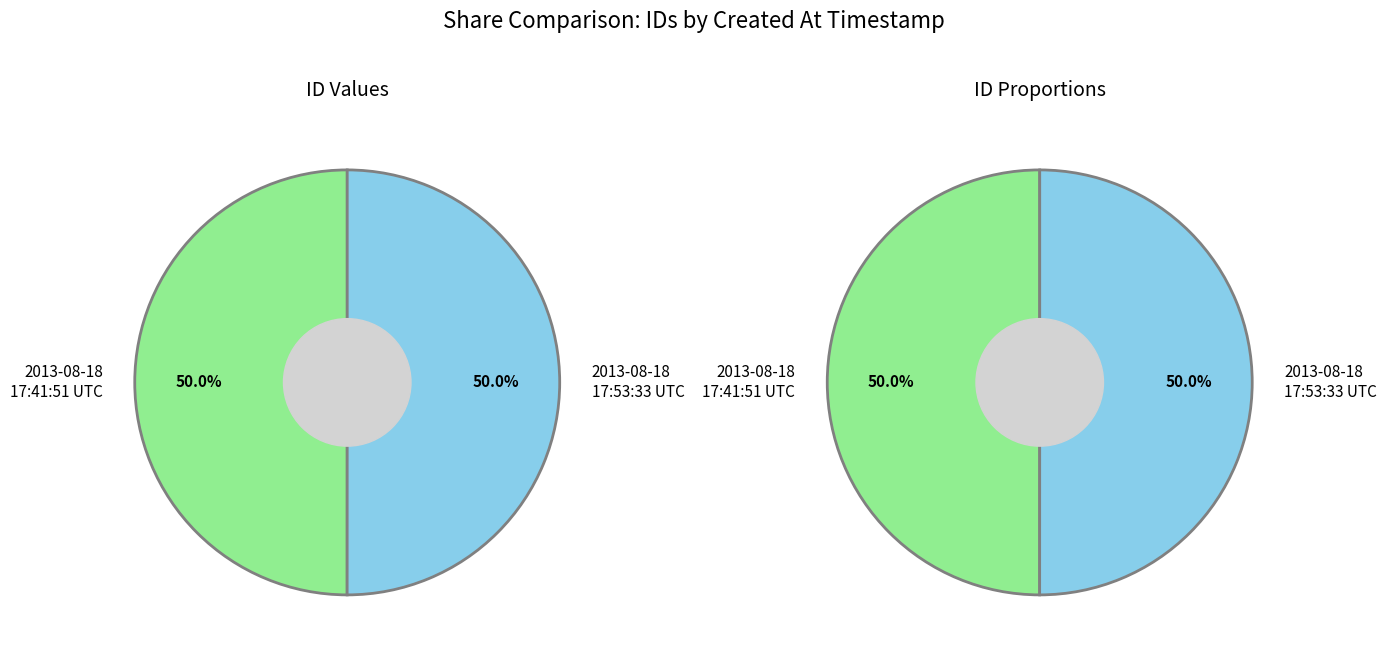

True or false: 2013-08-18 17:53:33 UTC accounts for 43% of the total.

False